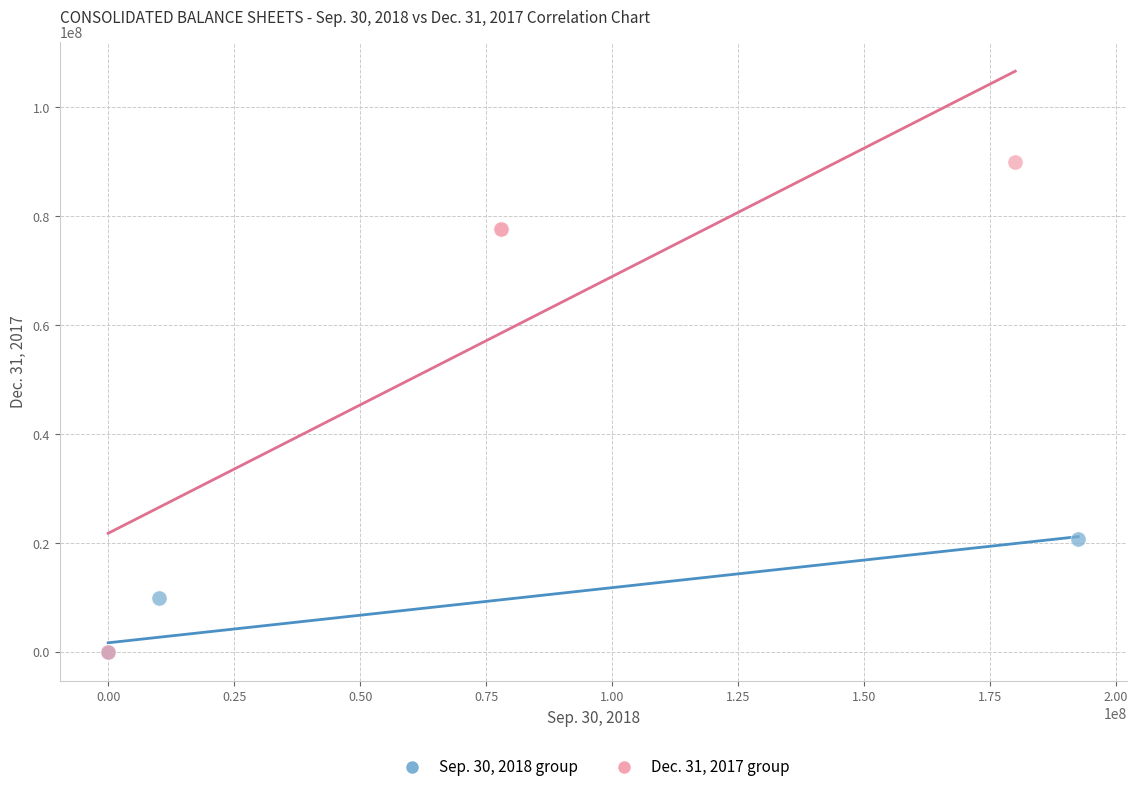

Which series has the largest Y range (max minus min)?

Dec. 31, 2017 group